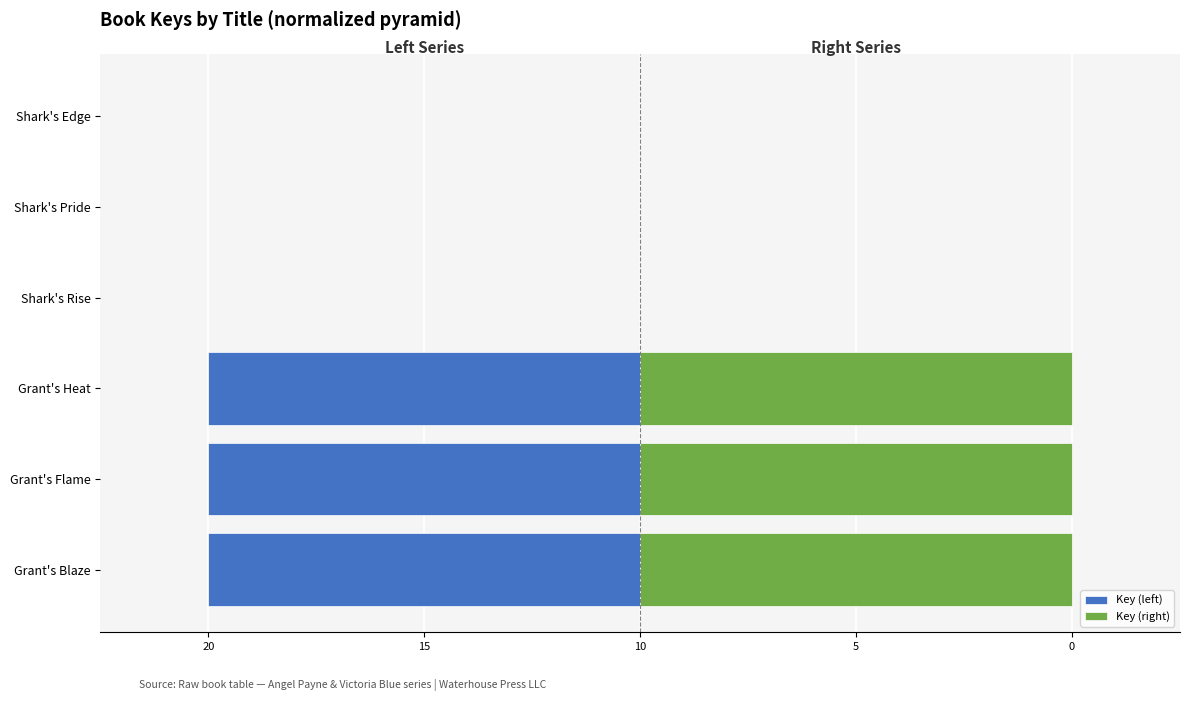

What are all the series names shown in the legend?

Key (left), Key (right)